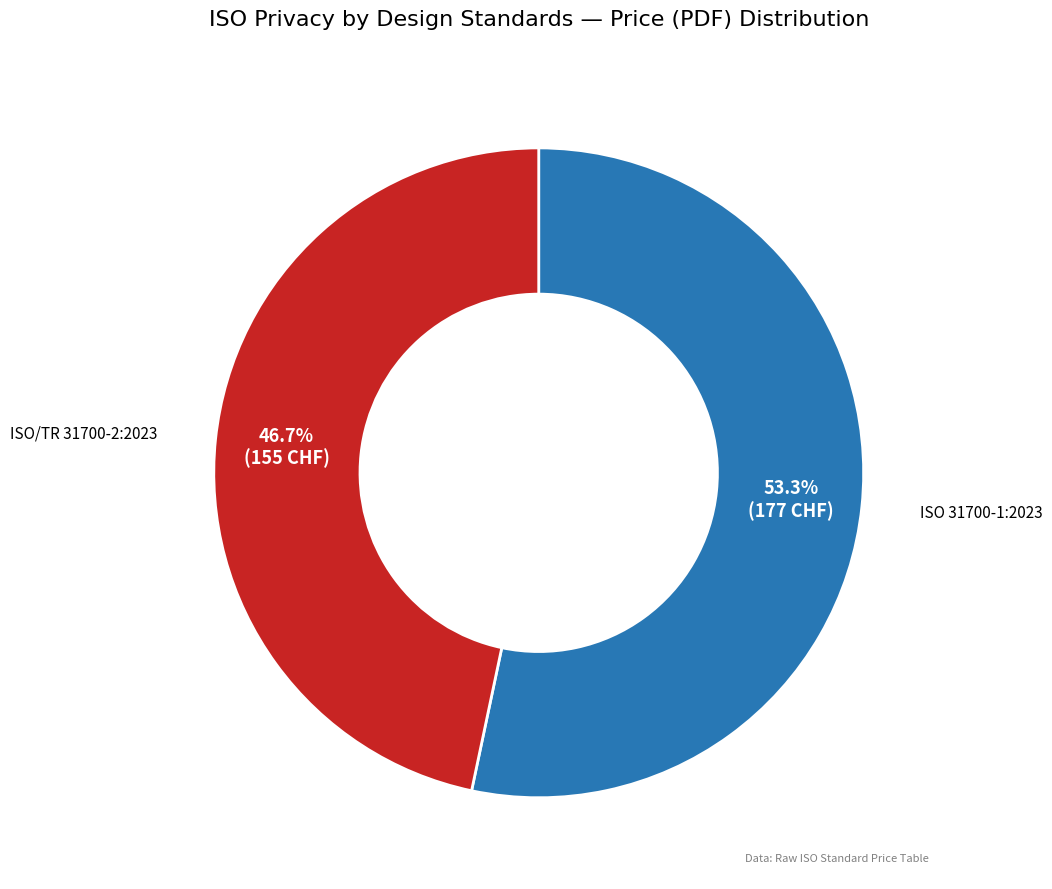

Is there a majority slice in this chart?

Yes